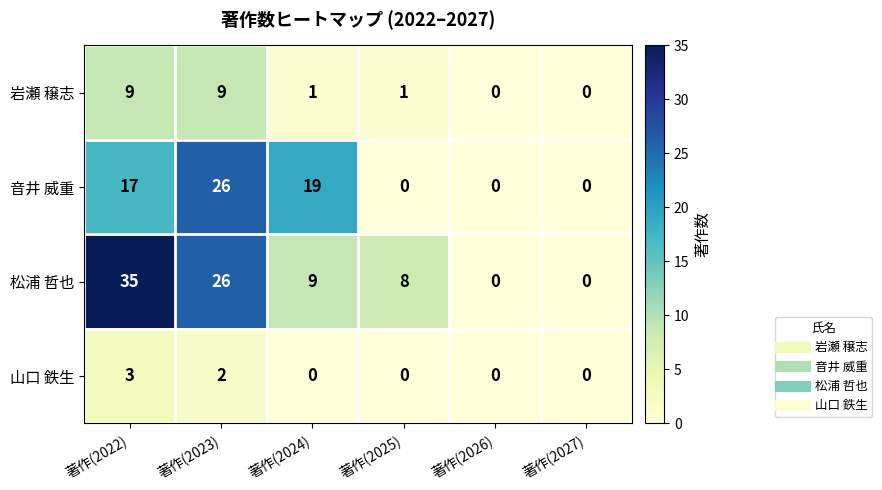

The value of 山口 鉄生 at 著作(2025) is 1. True or false?

False